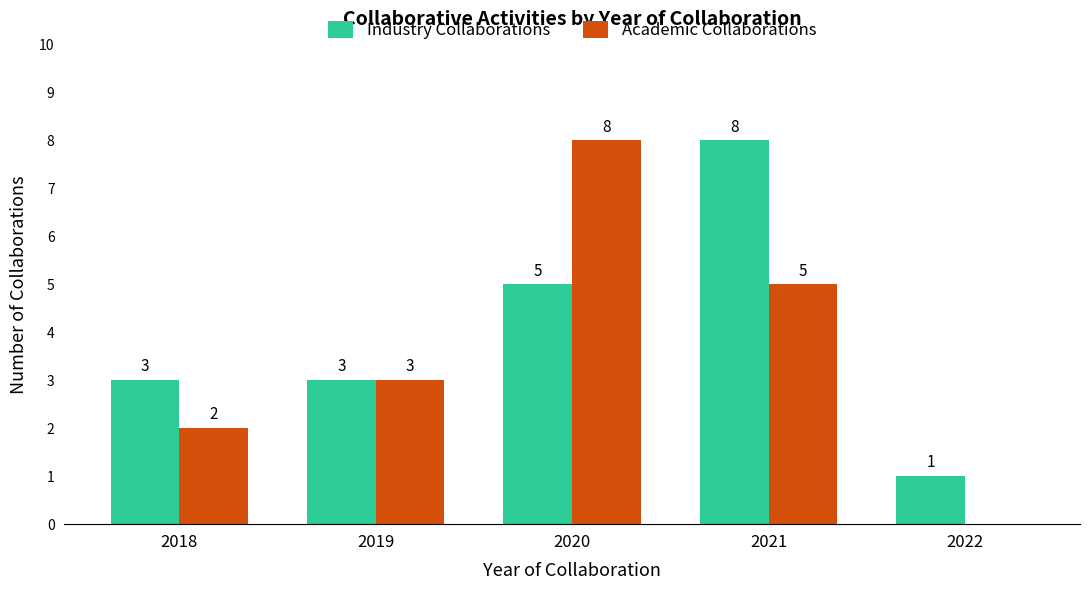

Which series has the largest range (max minus min)?

Academic Collaborations